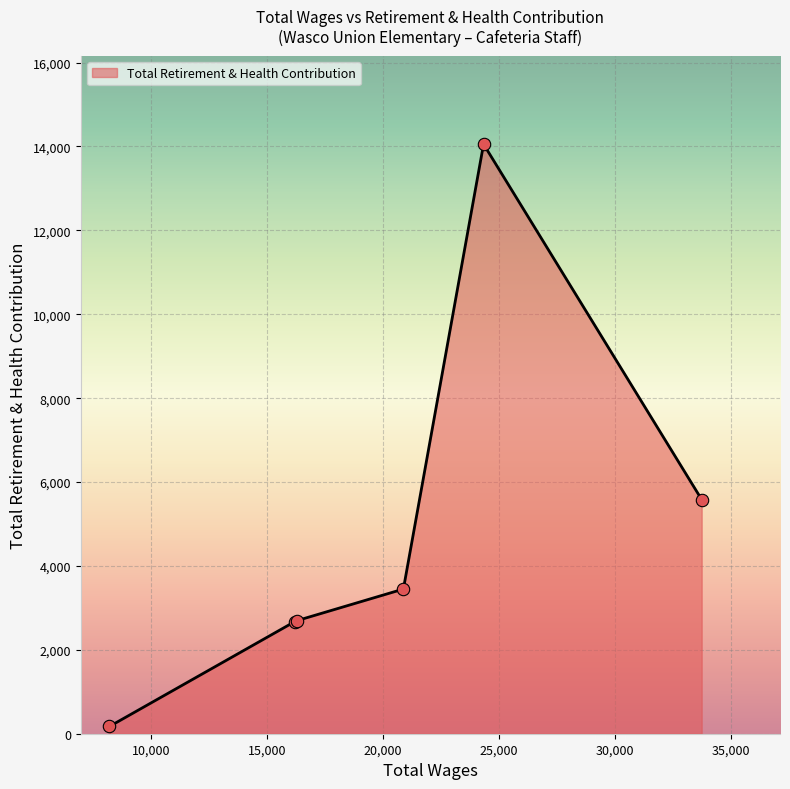

What is the difference between the maximum and second lowest values?

11380